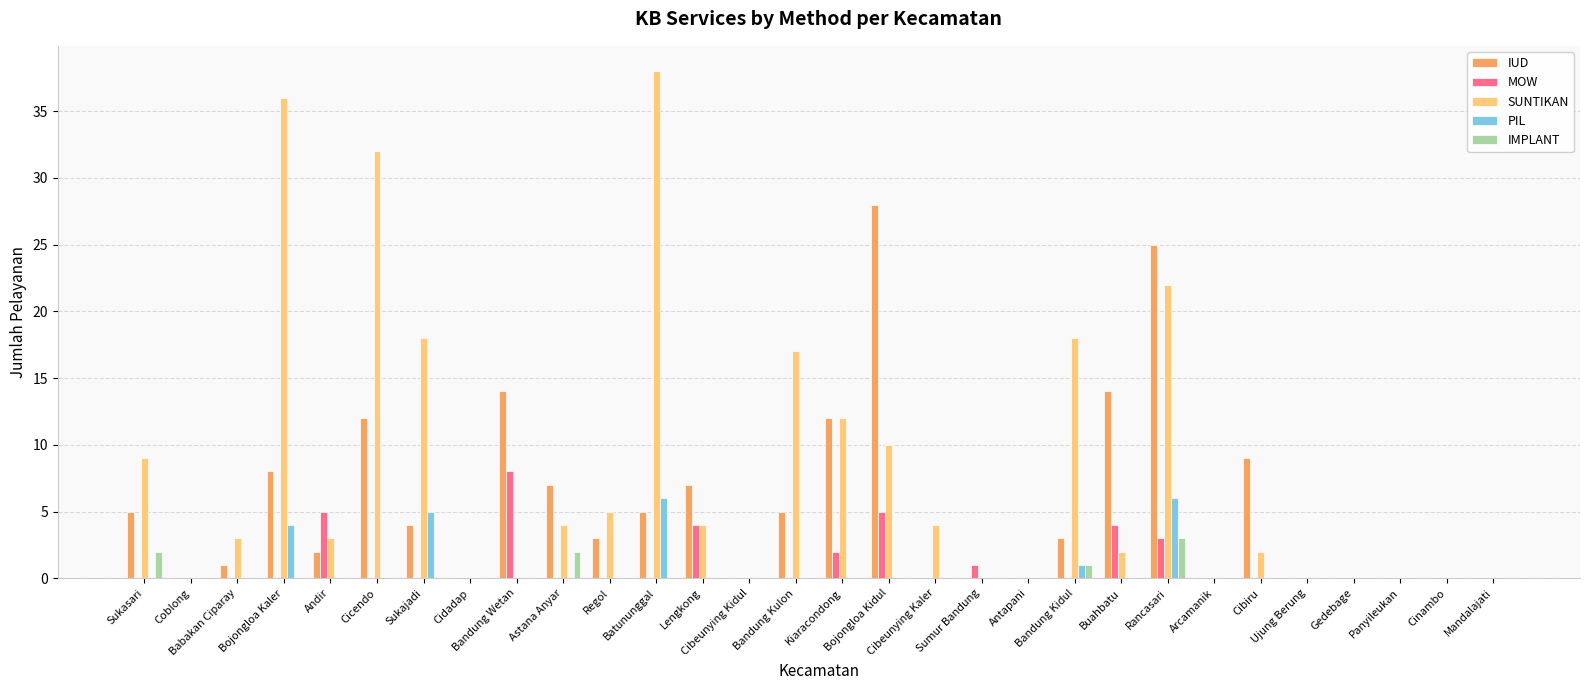

Between Sukajadi and Bandung Kulon, which series saw the biggest shift?

PIL